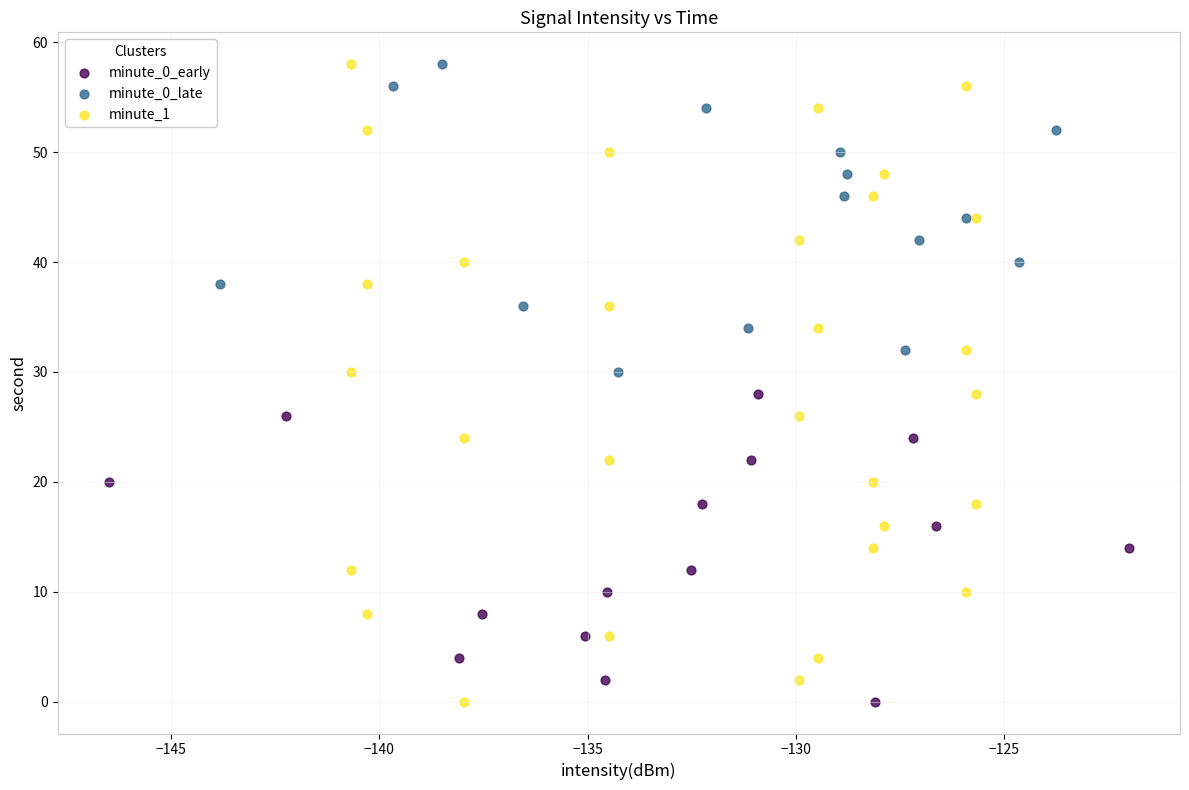

What are all the series names shown in the legend?

minute_0_early, minute_0_late, minute_1